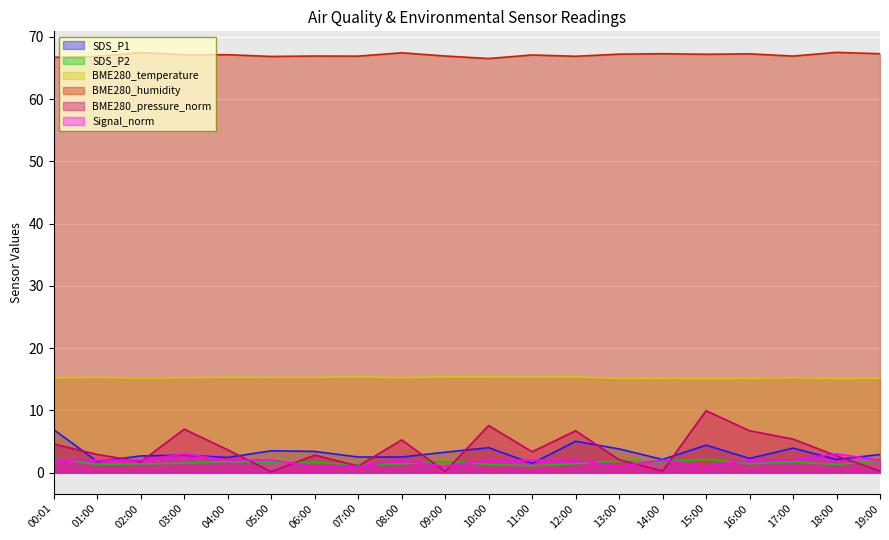

Between 07:00 and 06:00, which is larger?

06:00